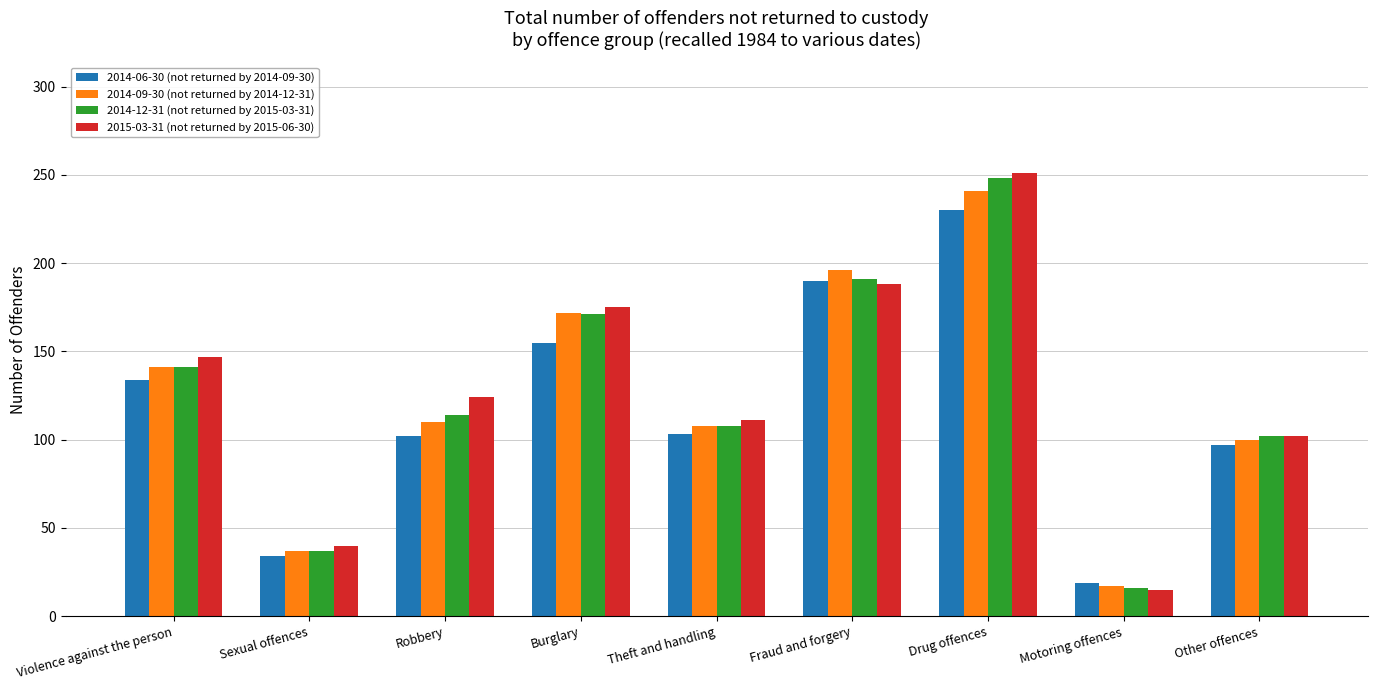

True or false: 2014-06-30 (not returned by 2014-09-30) has a value of 103 at Theft and handling.

True